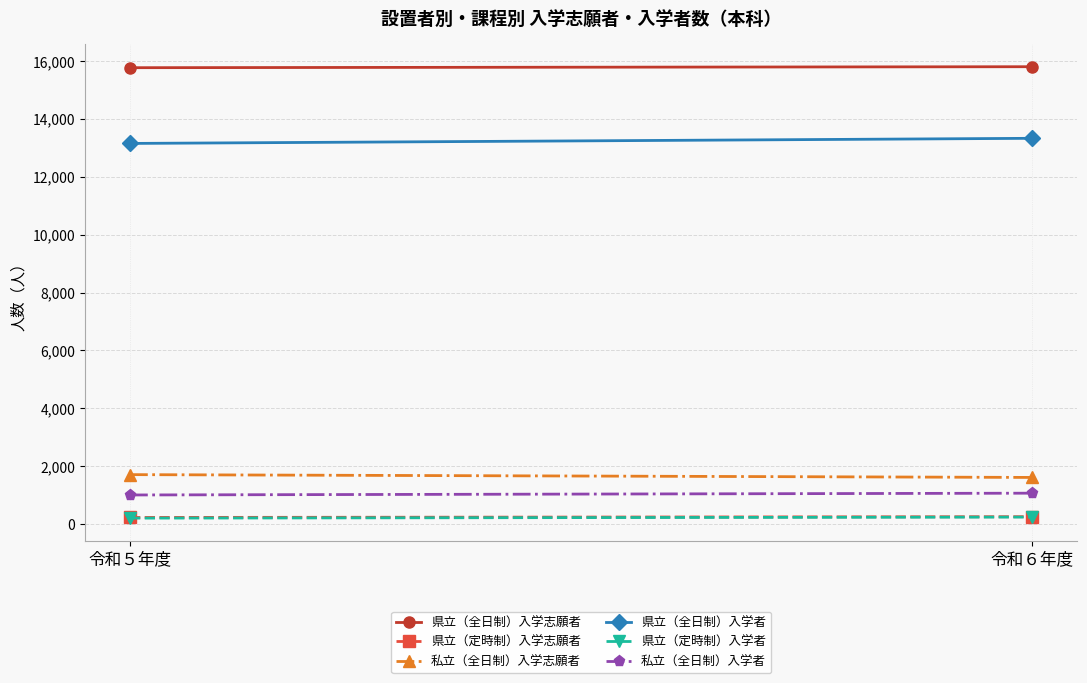

What is the minimum value for 私立（全日制）入学志願者?

1611